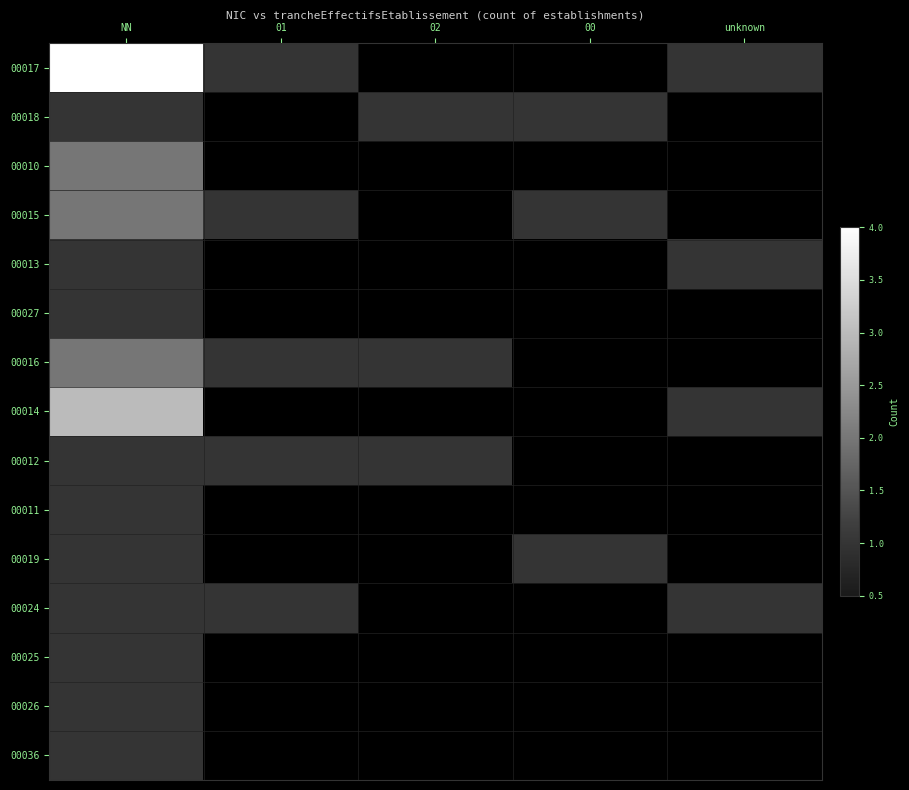

The value of 00017 at 01 is 1.0. True or false?

True